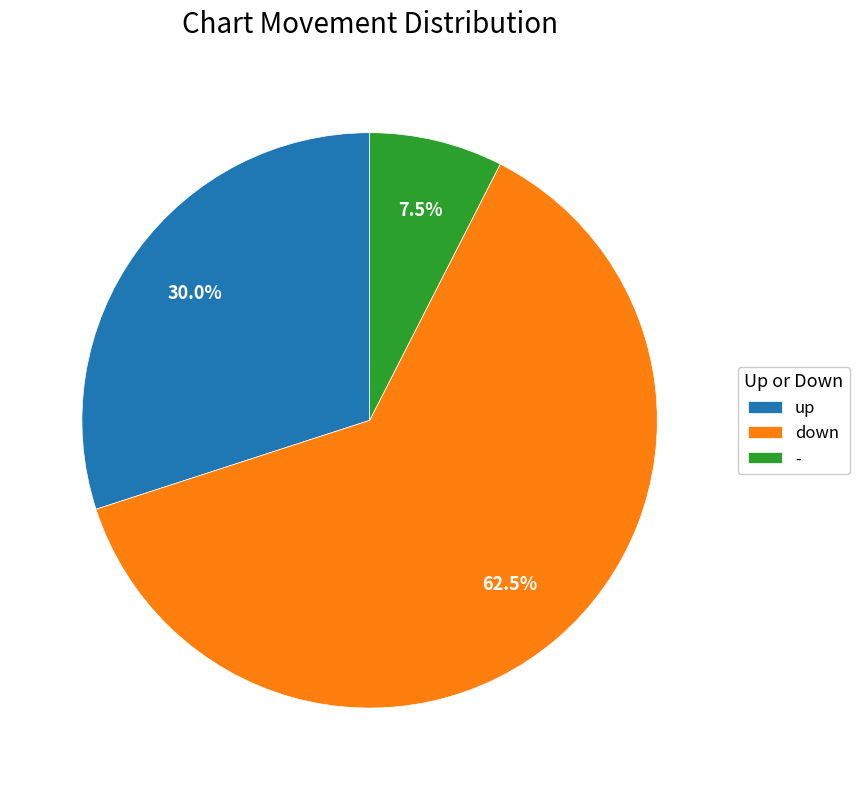

To the nearest percent, what is the combined percentage of up and -?

38%